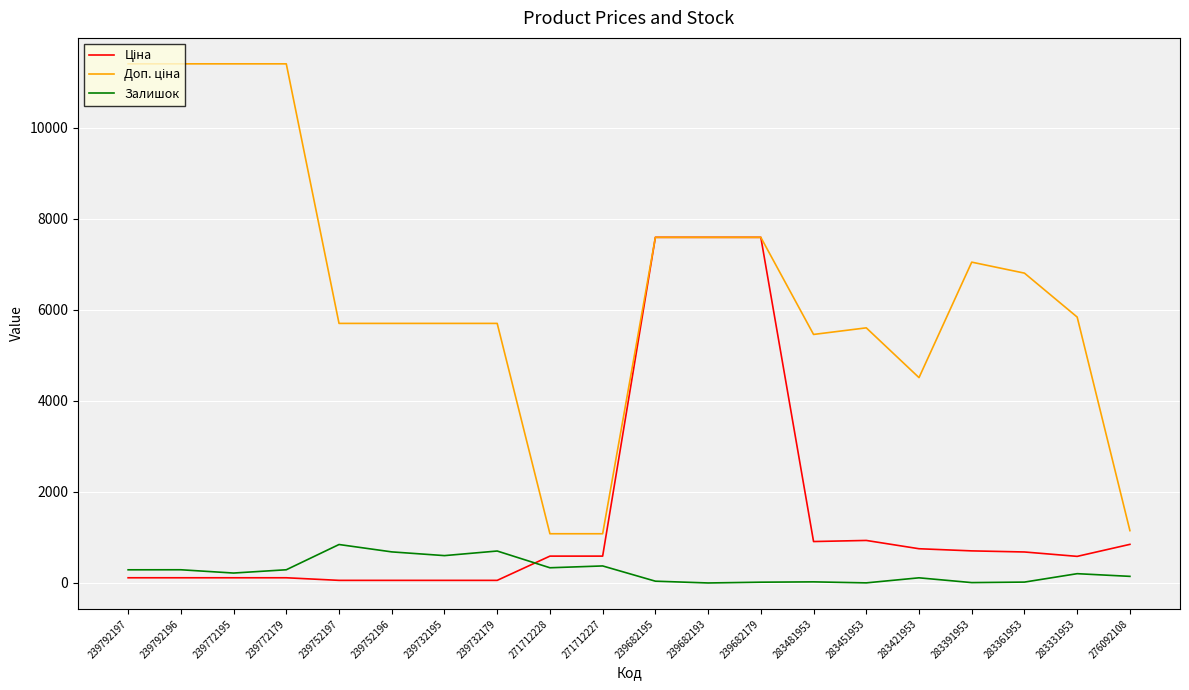

What is the maximum value shown in the chart?

11410.0